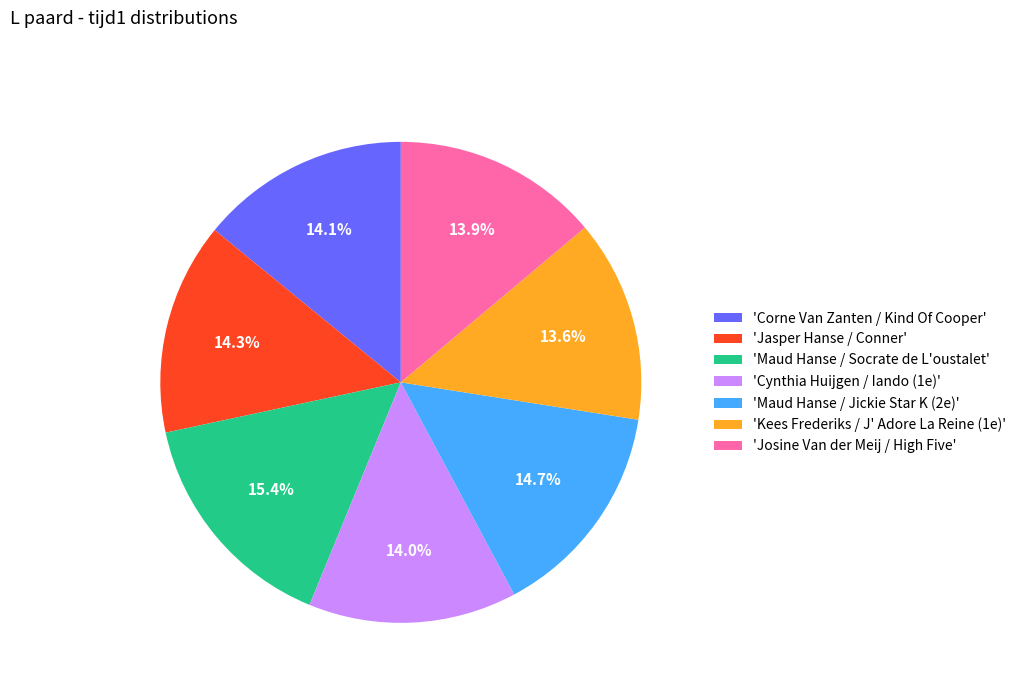

How many segments does this pie chart have?

7